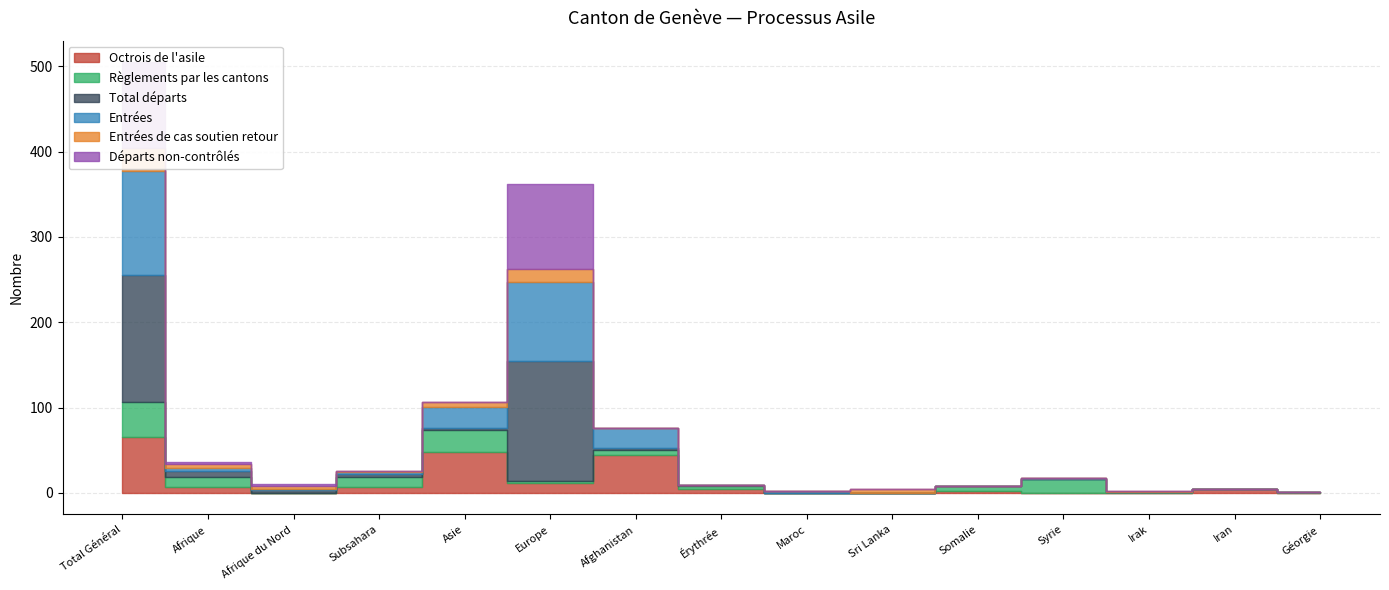

At which category is the sum across all series the highest?

Total Général